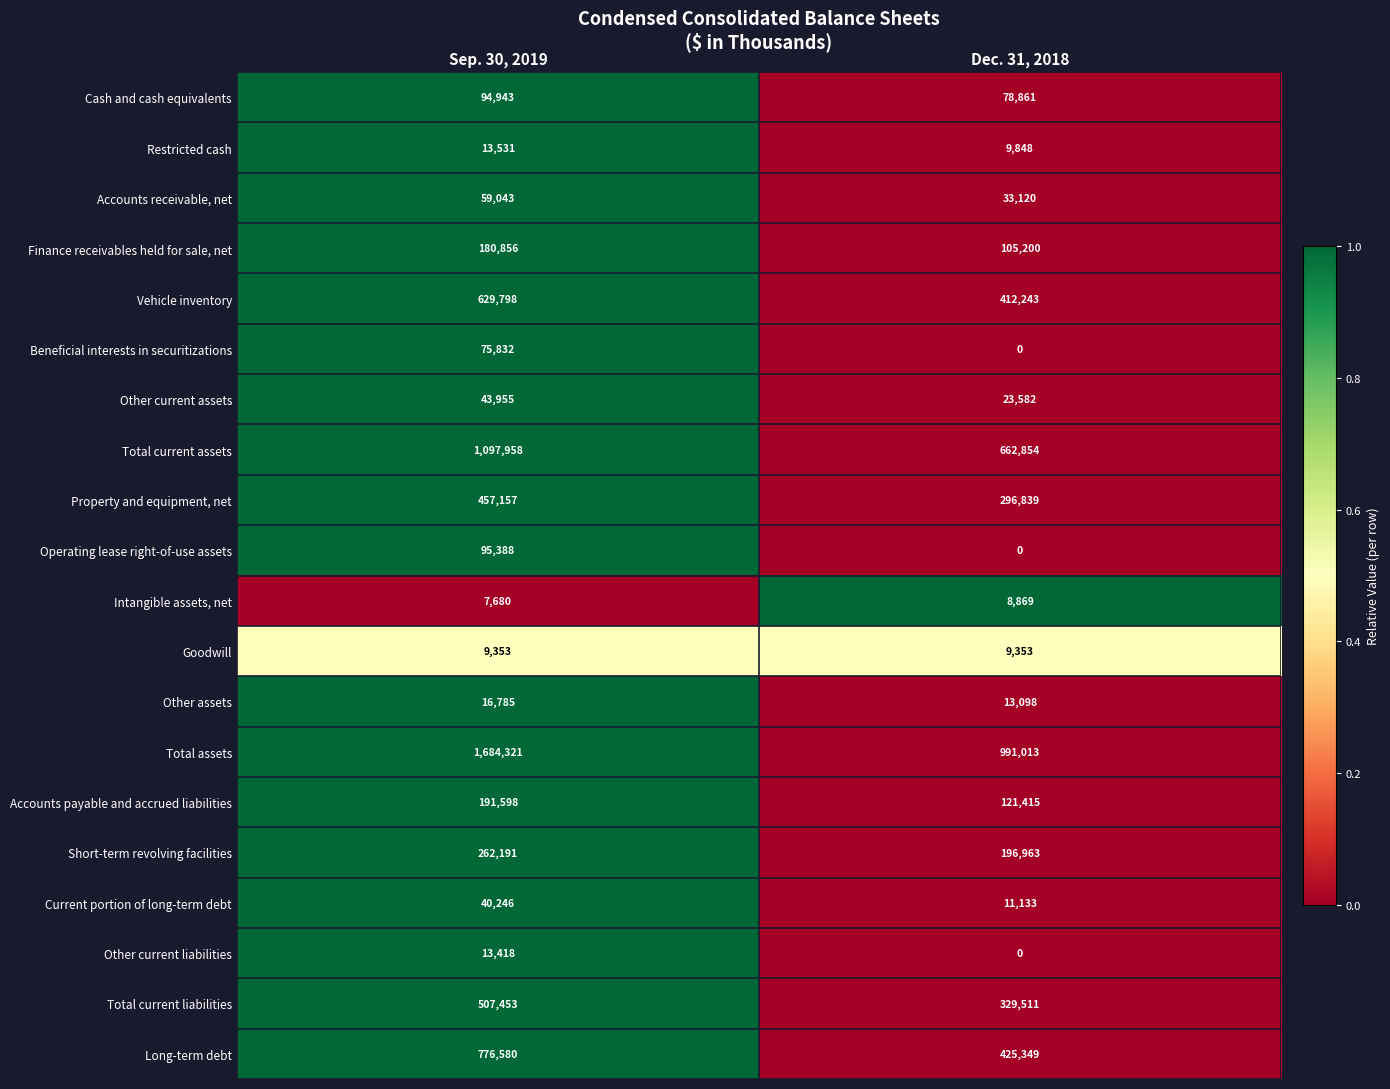

Which label corresponds to the smallest value in the chart?

Dec. 31, 2018